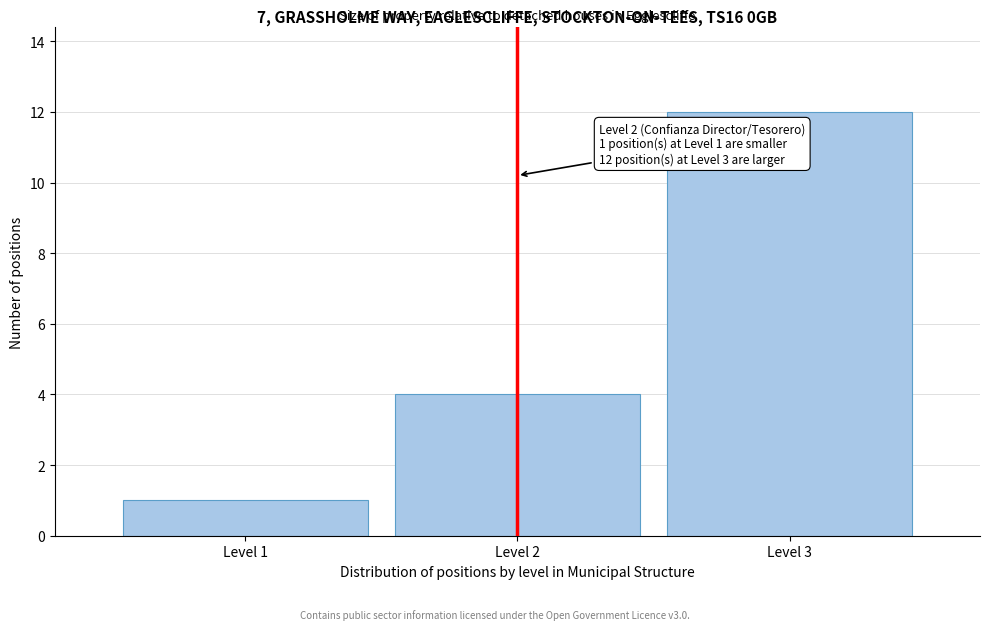

Reading left to right, list all the values displayed in this chart.

1	4	12